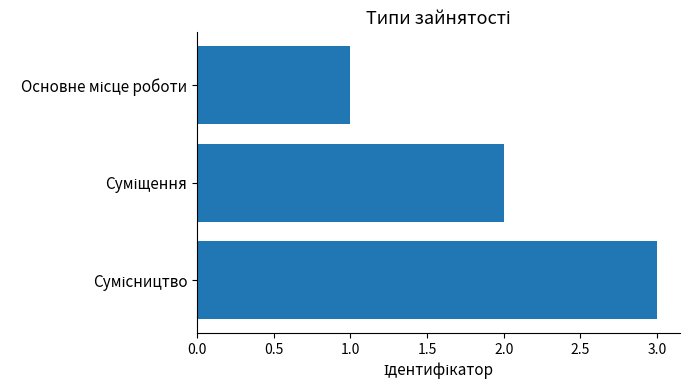

What is the maximum value shown in the chart?

3